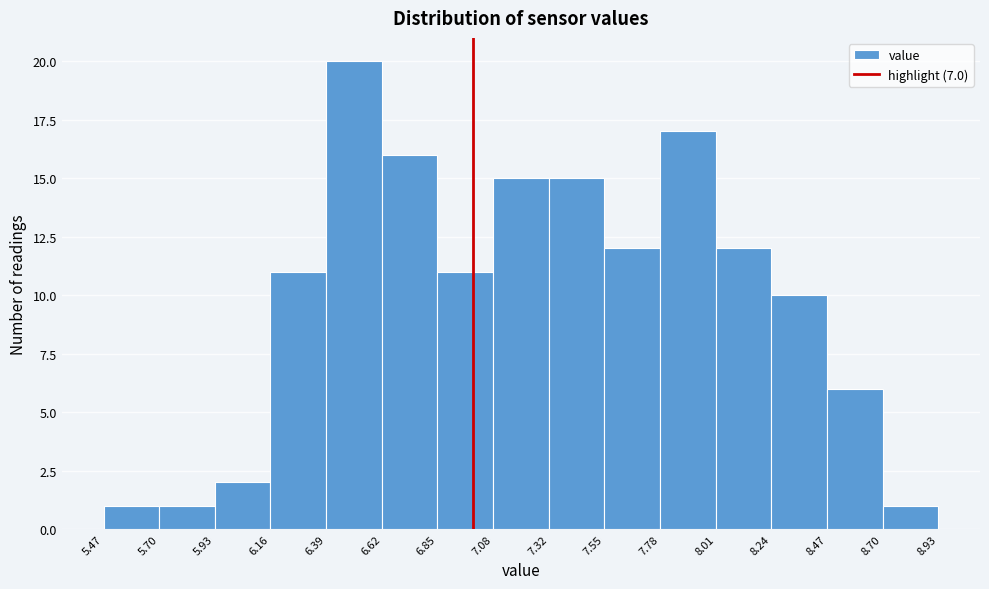

Reading left to right, transcribe this chart: for each bar, give the range it covers on the x-axis and its height. The values are not printed on the chart, so give them approximately, as read against the axis.

5.47 to 5.70: 1
5.70 to 5.93: 1
5.93 to 6.16: 2
6.16 to 6.39: 11
6.39 to 6.62: 20
6.62 to 6.85: 16
6.85 to 7.08: 11
7.08 to 7.32: 15
7.32 to 7.55: 15
7.55 to 7.78: 12
7.78 to 8.01: 17
8.01 to 8.24: 12
8.24 to 8.47: 10
8.47 to 8.70: 6
8.70 to 8.93: 1